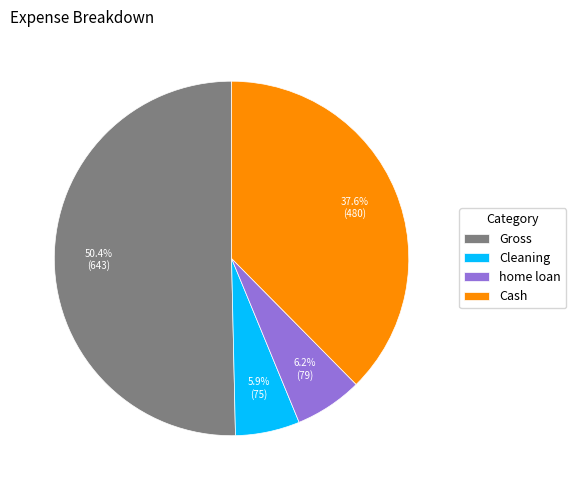

Which has a higher value, Cash or Cleaning?

Cash